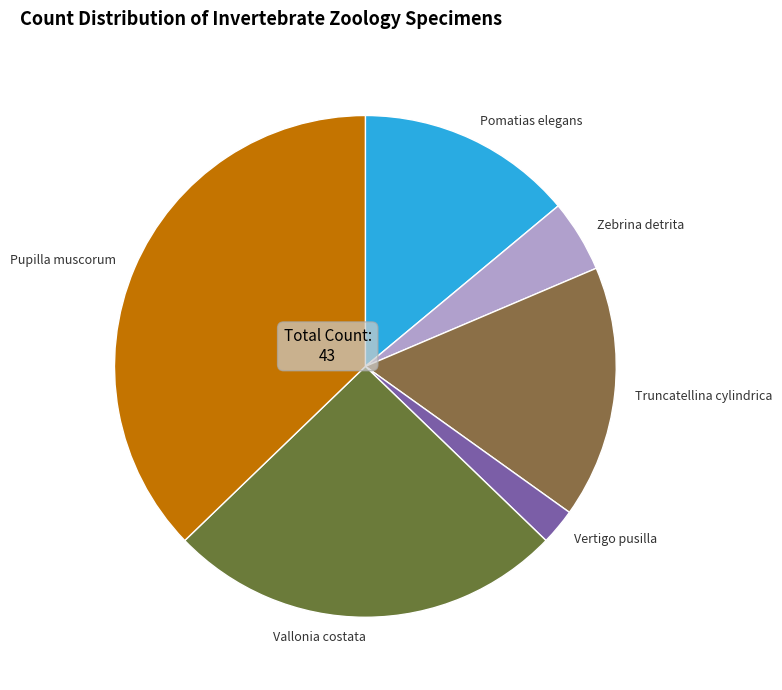

Is there a majority slice in this chart?

No